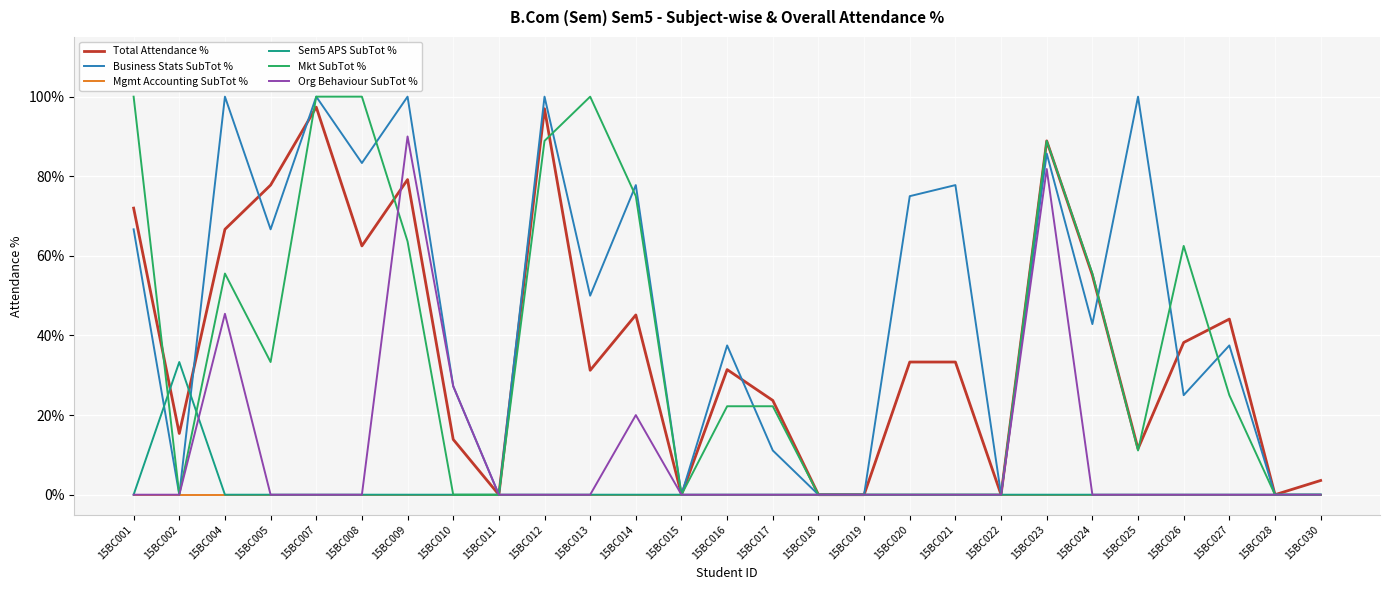

Which series has the largest total across all categories?

Business Stats SubTot %